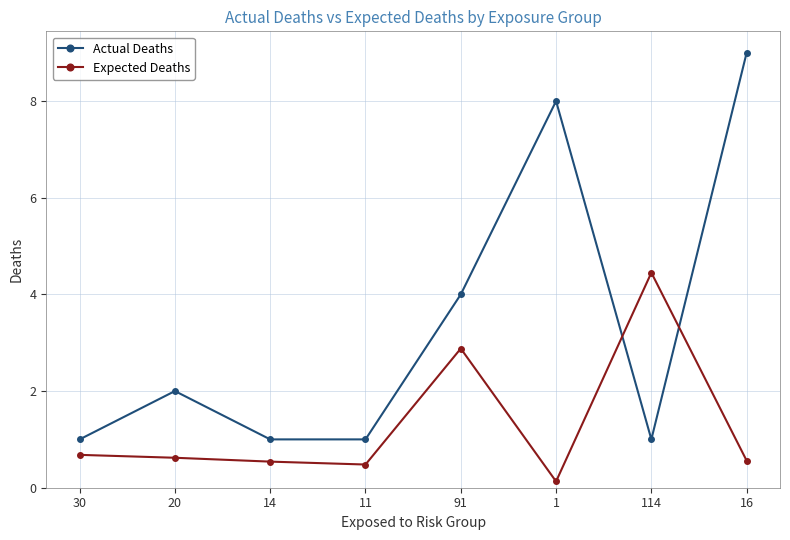

True or false: Expected Deaths has a value of 2.0 at 91.

False